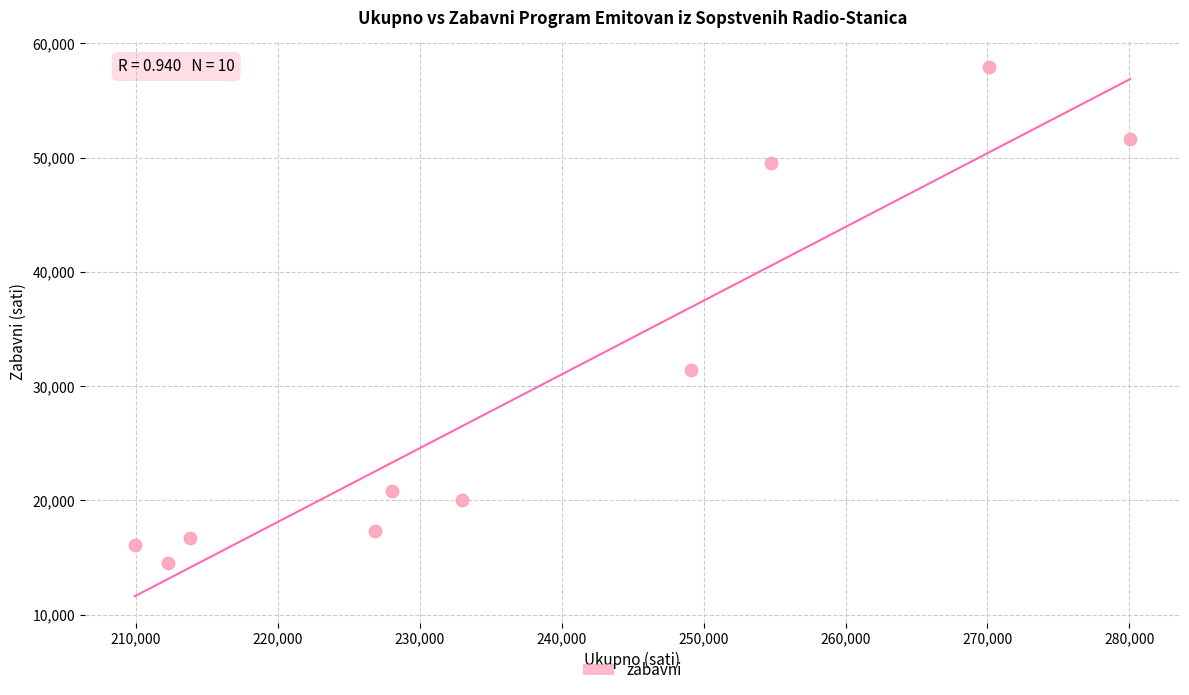

What Y value in the scatter plot is closest to 36217?

31396